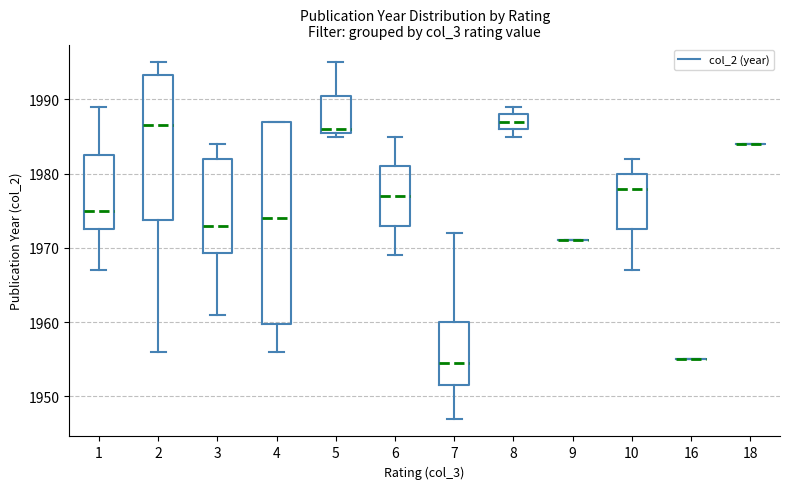

How many distinct data groups are displayed?

1